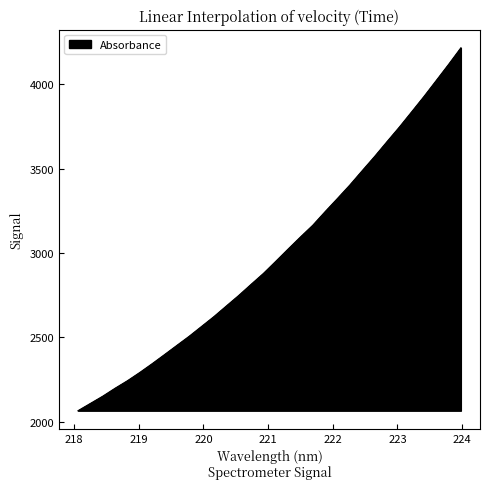

True or false: there are more than 1 points higher than both neighbors.

False